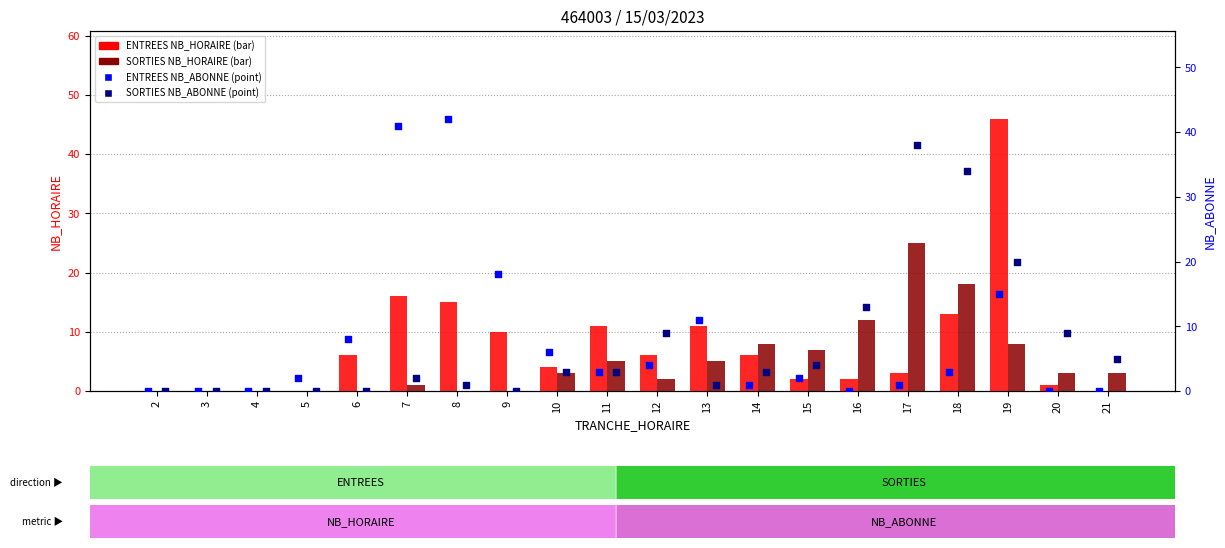

What are all the series names shown in the legend?

ENTREES NB_HORAIRE, SORTIES NB_HORAIRE, ENTREES NB_ABONNE, SORTIES NB_ABONNE